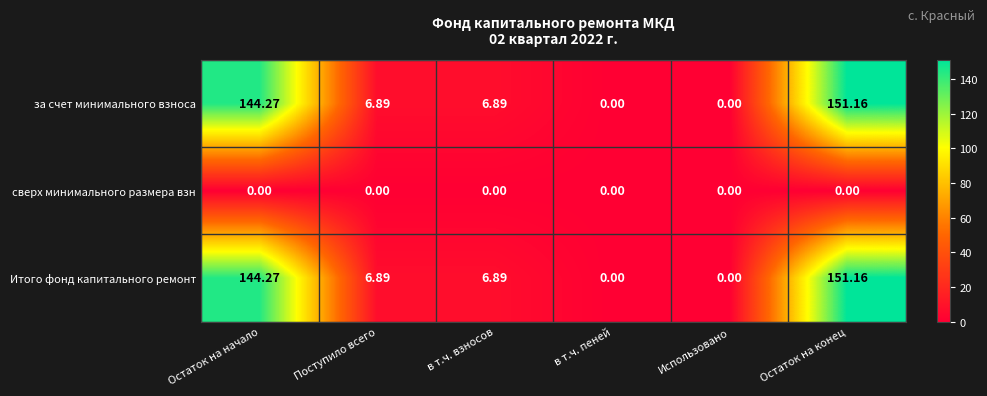

At which label does за счет минимального взноса reach its peak?

Остаток на конец